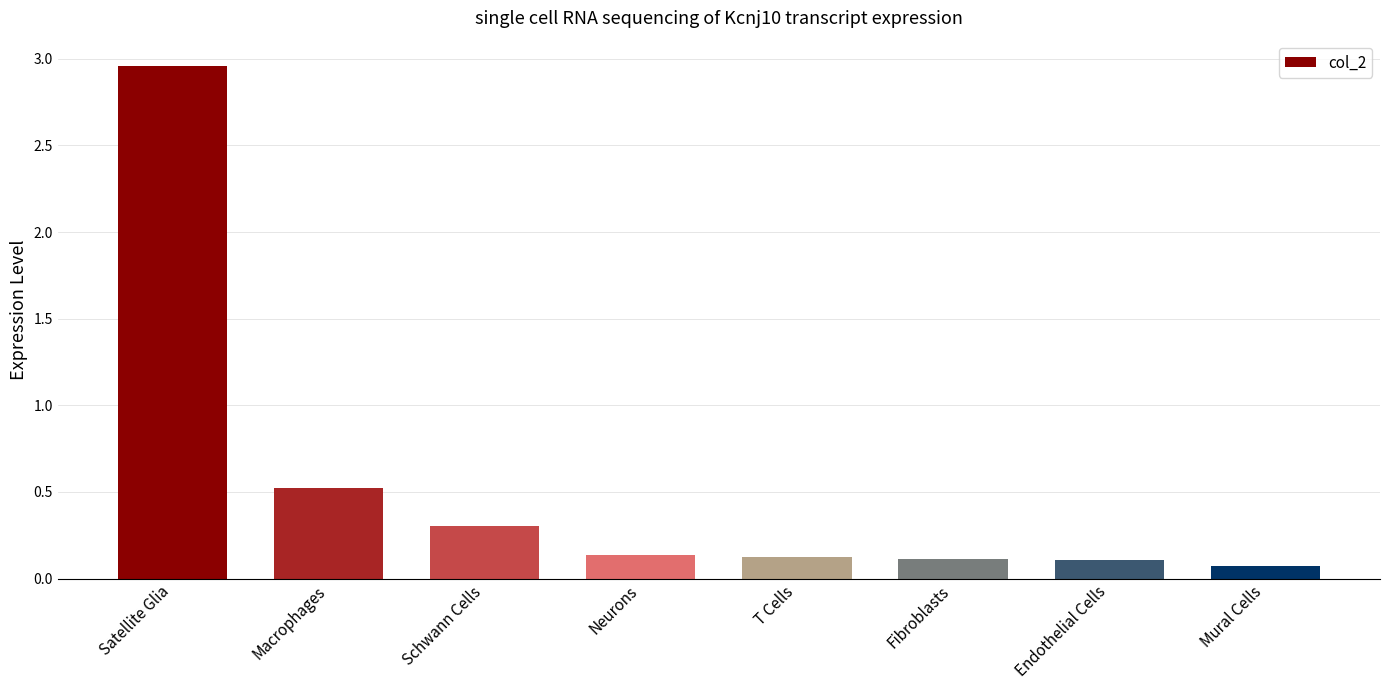

The chart shows a value of 5.3 at Satellite Glia. True or false?

False